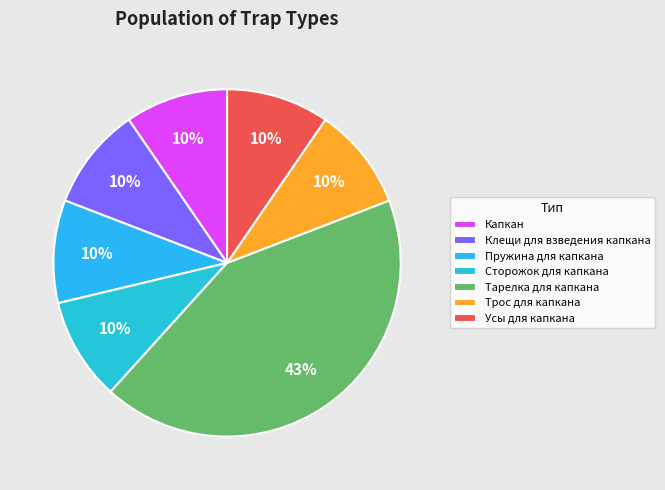

Does any single category account for the majority?

No